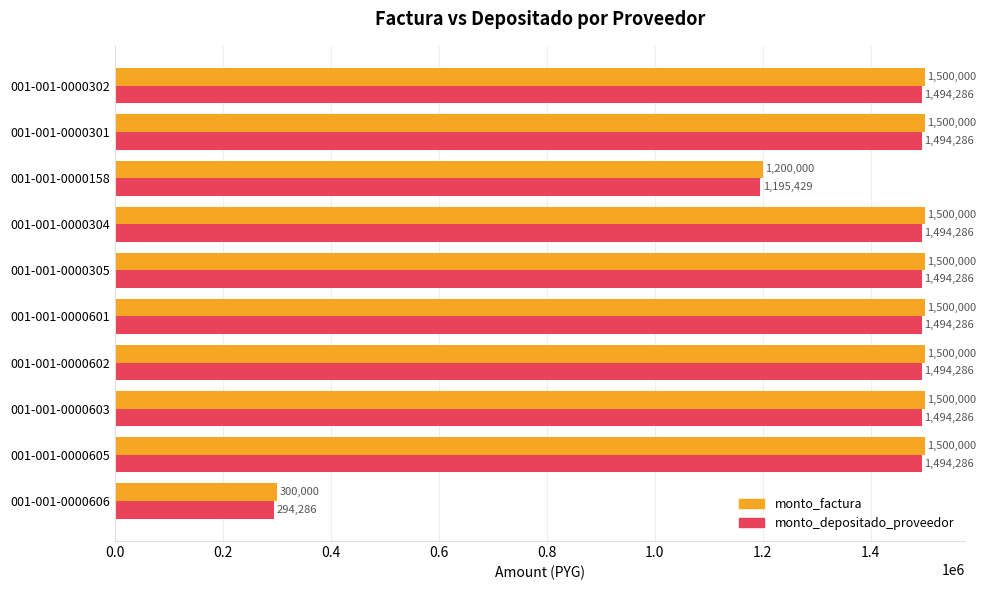

What are all the series names shown in the legend?

monto_factura, monto_depositado_proveedor